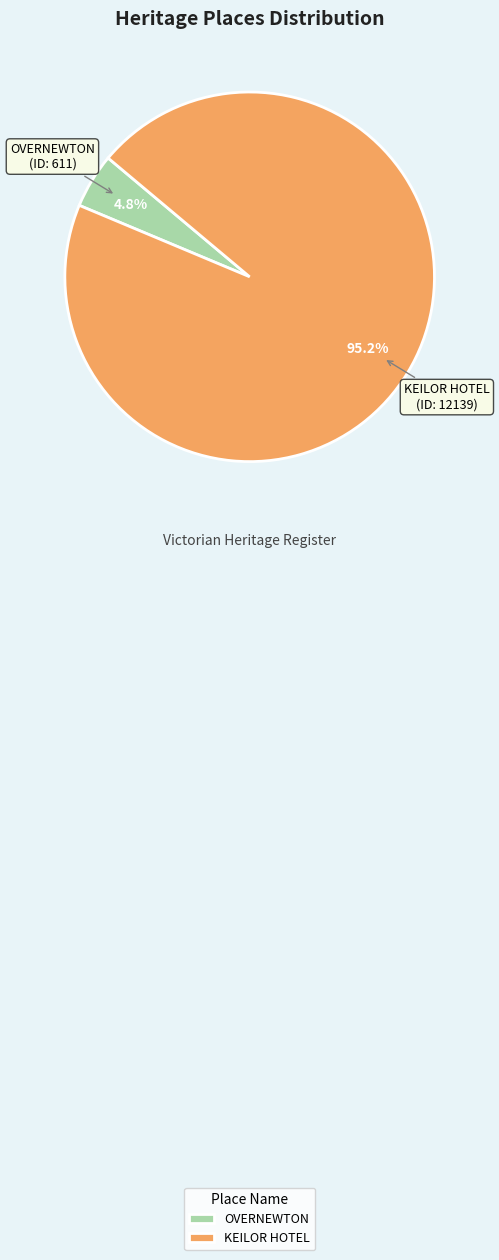

To the nearest percent, what is the difference between the largest and smallest slice percentages?

90%